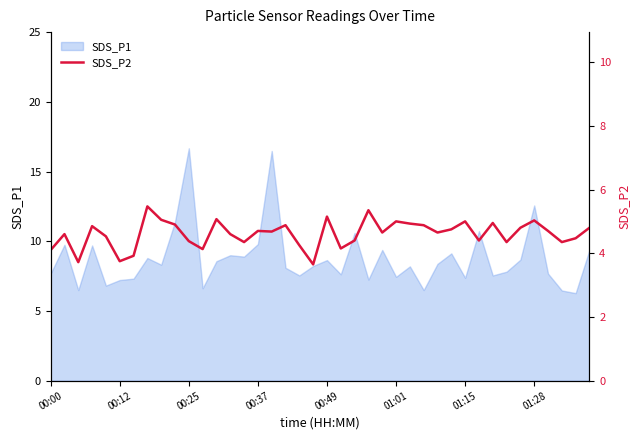

What is the minimum value for SDS_P1?

6.3